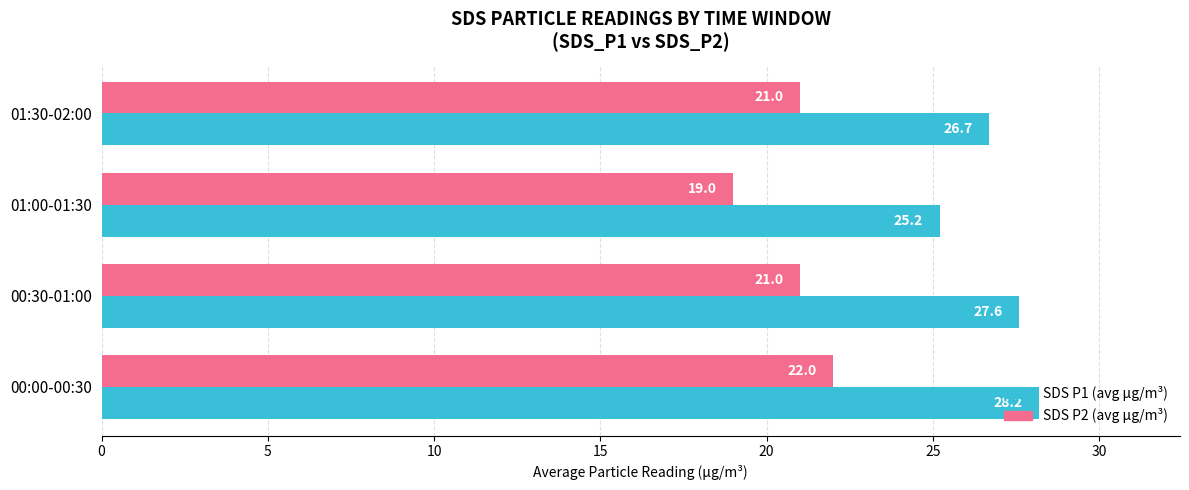

List the series in order of their peak value, highest first.

SDS P1 (avg µg/m³), SDS P2 (avg µg/m³)